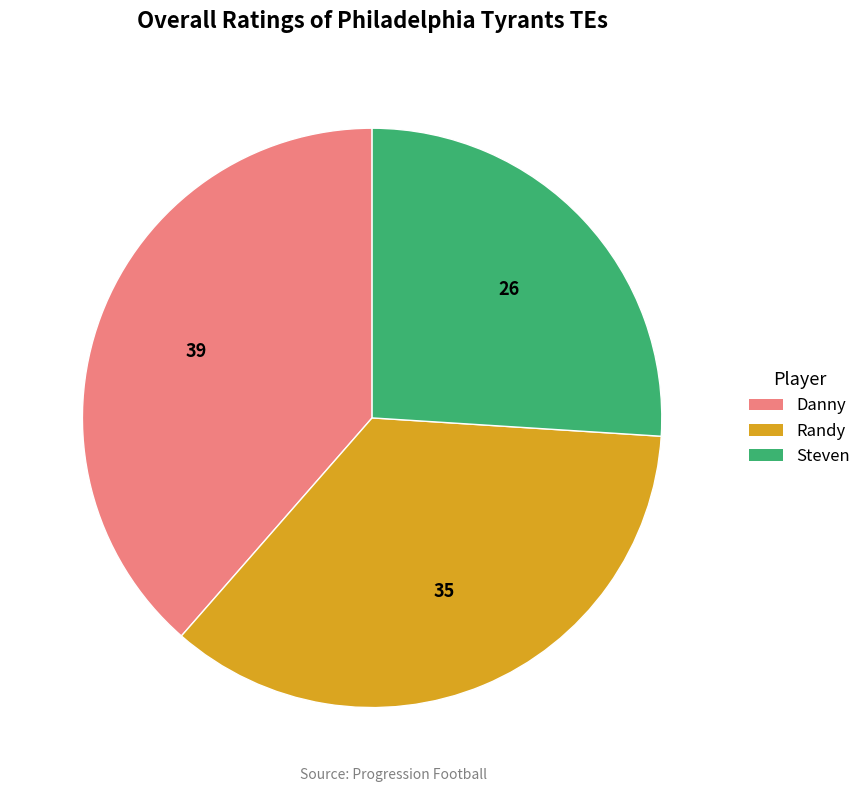

Is Danny the majority of the pie?

No